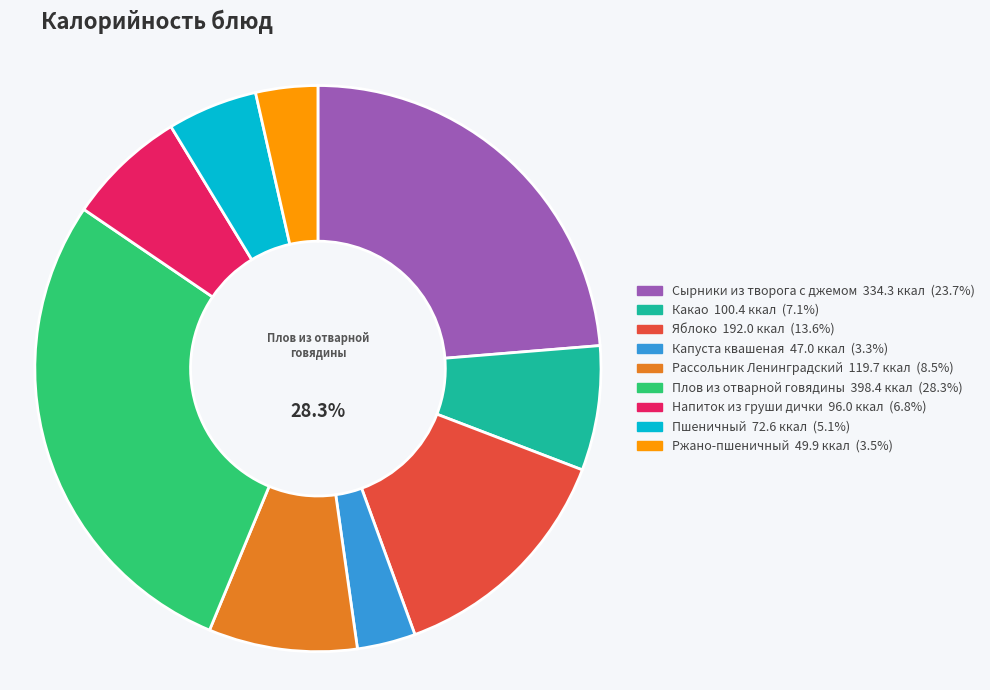

How much of the chart is everything except Сырники из творога с джемом?

76.3%